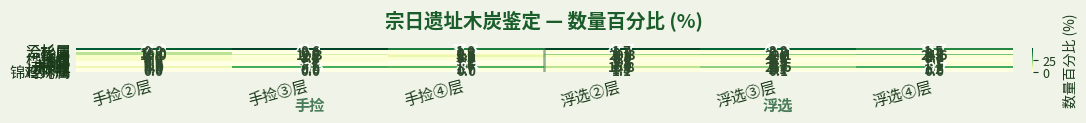

How many data points does each series have?

6